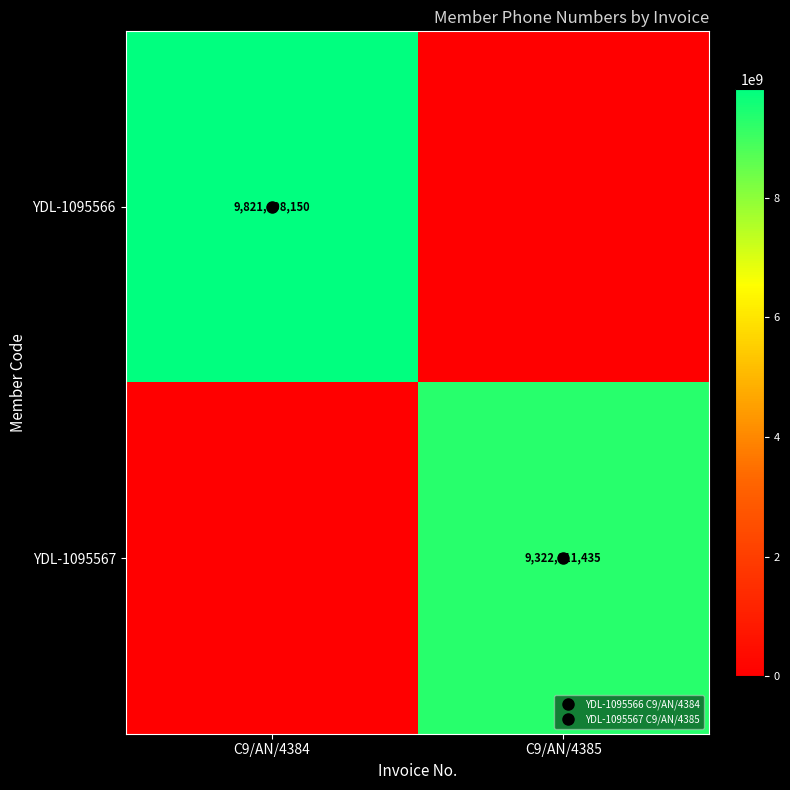

Which series has the largest total across all categories?

YDL-1095566